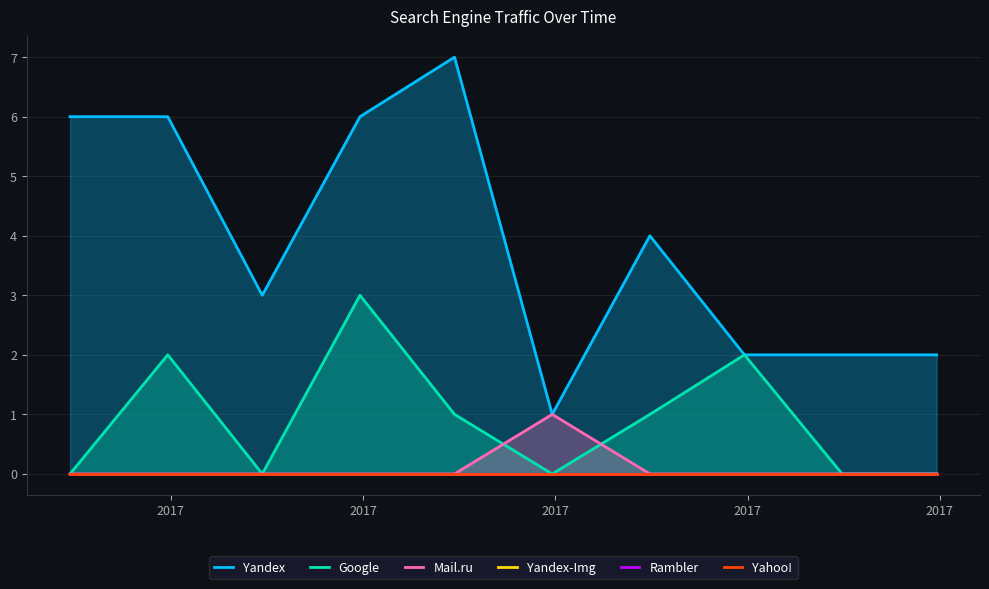

How many series are shown in this chart?

6